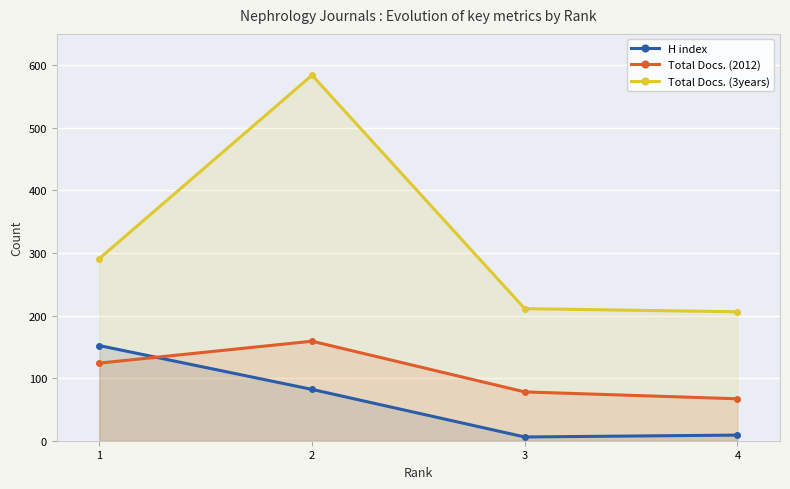

In Total Docs. (2012), how many points are higher than both neighbors (excluding endpoints)?

1